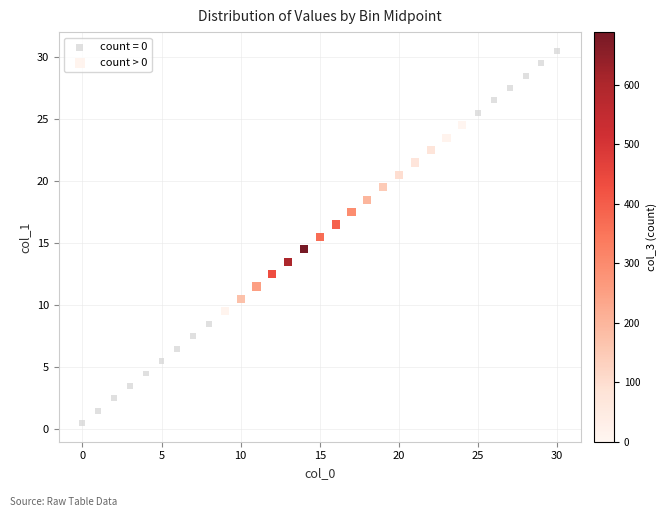

Which series contains the highest Y value?

count = 0